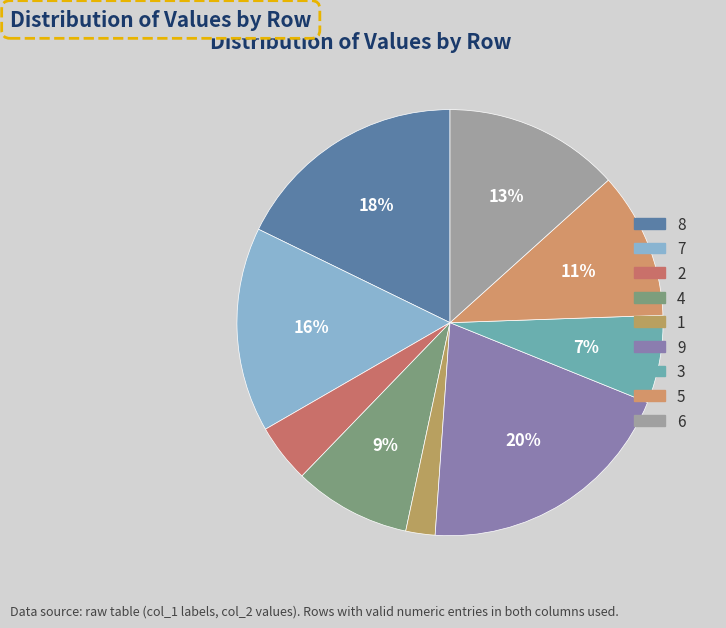

What percentage is the 8 slice, to the nearest percent?

18%